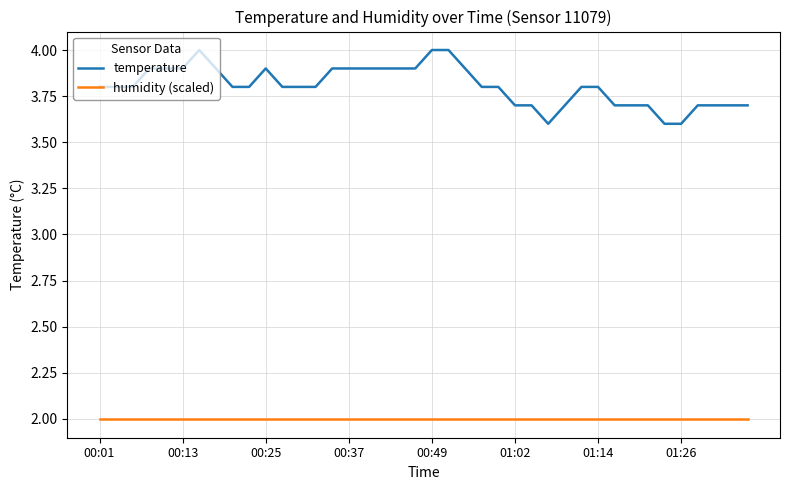

True or false: temperature and humidity (scaled) intersect in this chart.

False